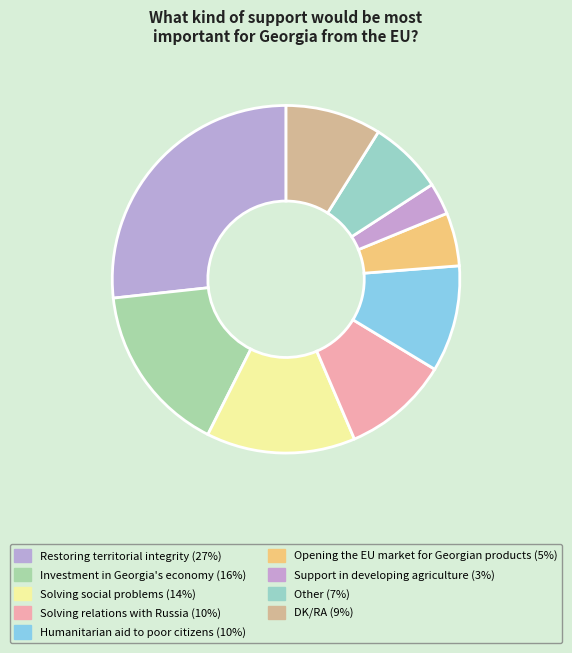

What percentage is NOT represented by Opening the EU market for Georgian products?

95.0%